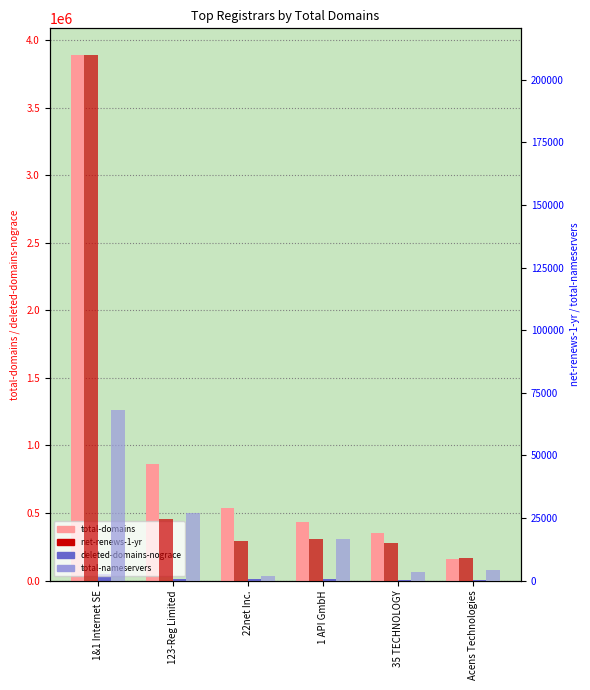

What is the value of the total-domains bar at the 4th from the left?

431646